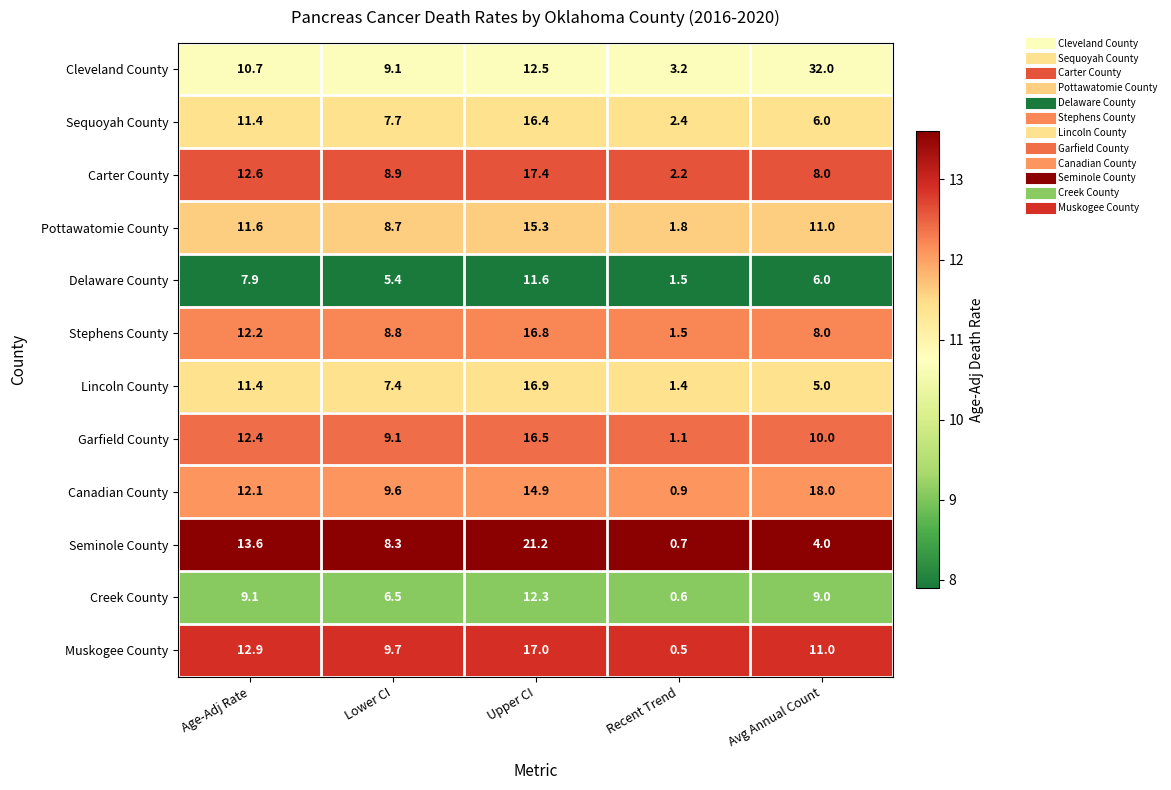

List the labels in order of Delaware County value, largest first.

Upper CI, Age-Adj Rate, Avg Annual Count, Lower CI, Recent Trend